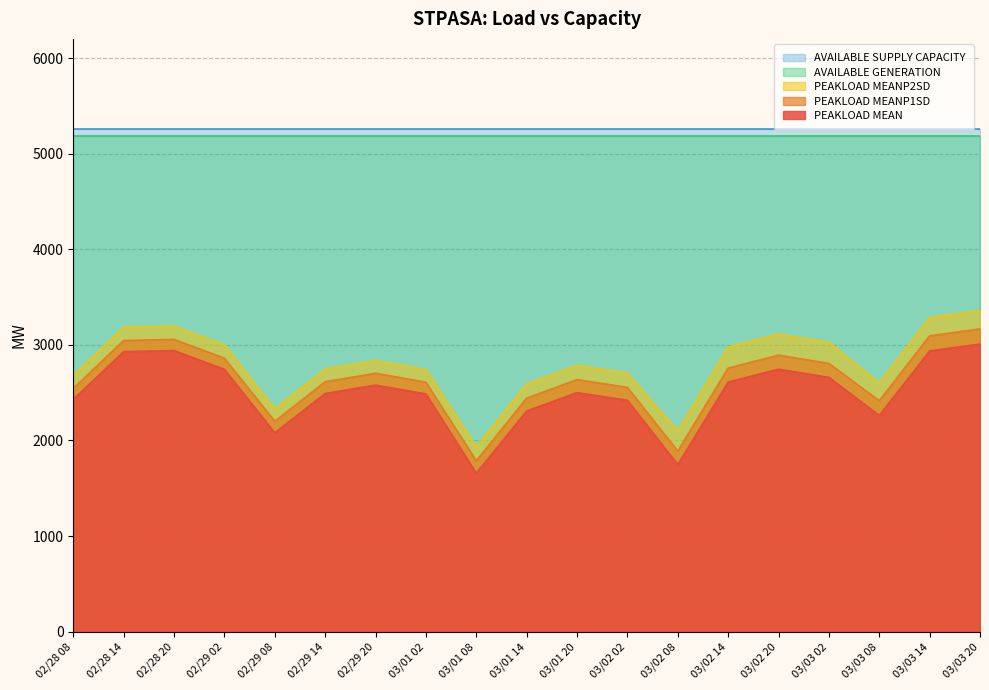

What is the spread (max minus min) of values at 02/28 08?

2825